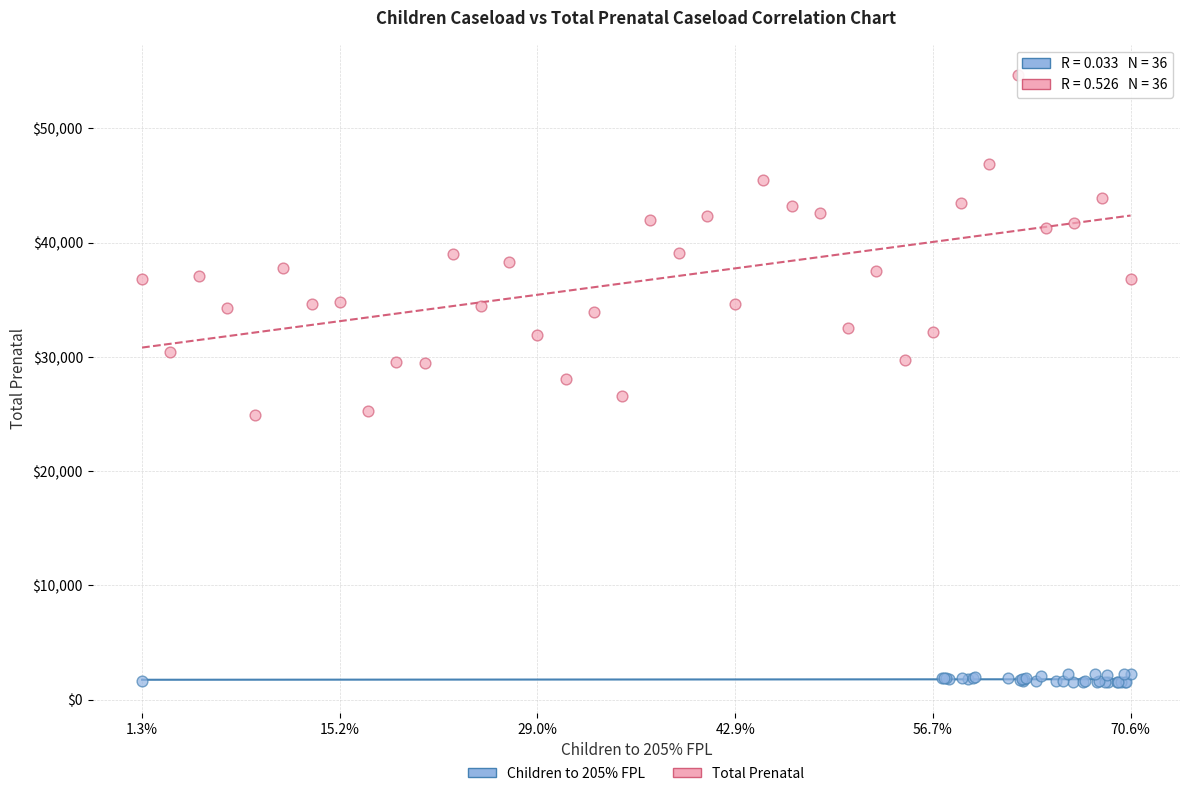

Which series has the largest Y range (max minus min)?

Total Prenatal